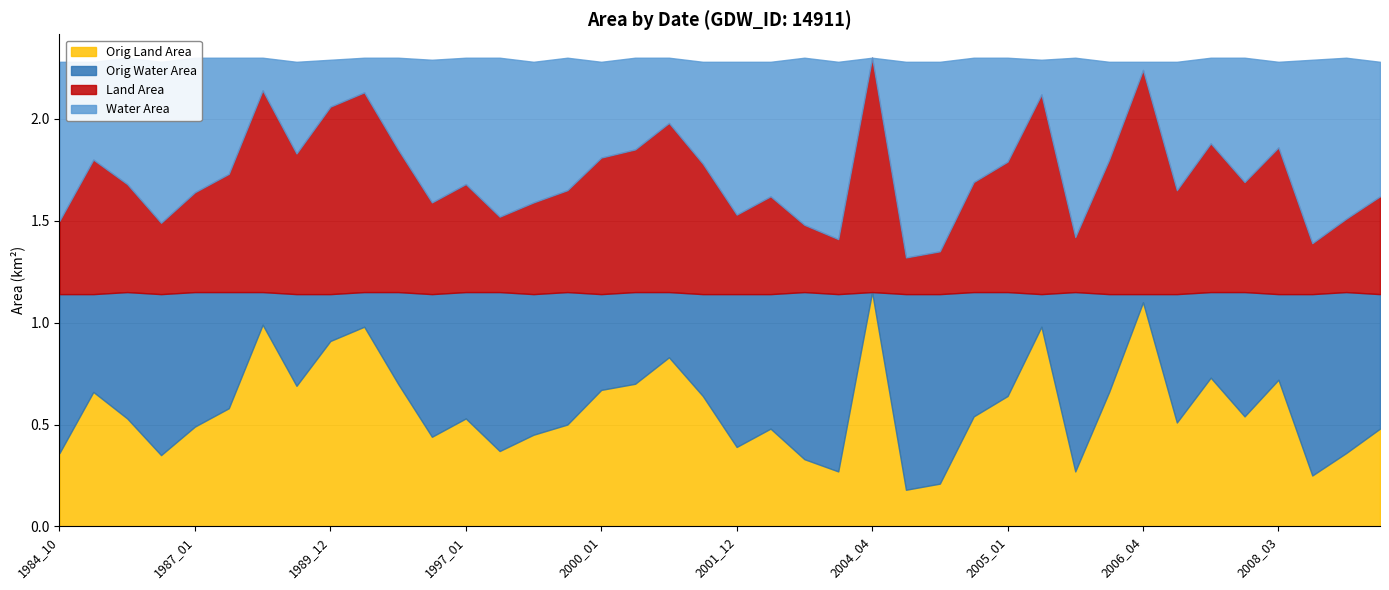

At which category does origlandArea reach its first local peak?

1985_02